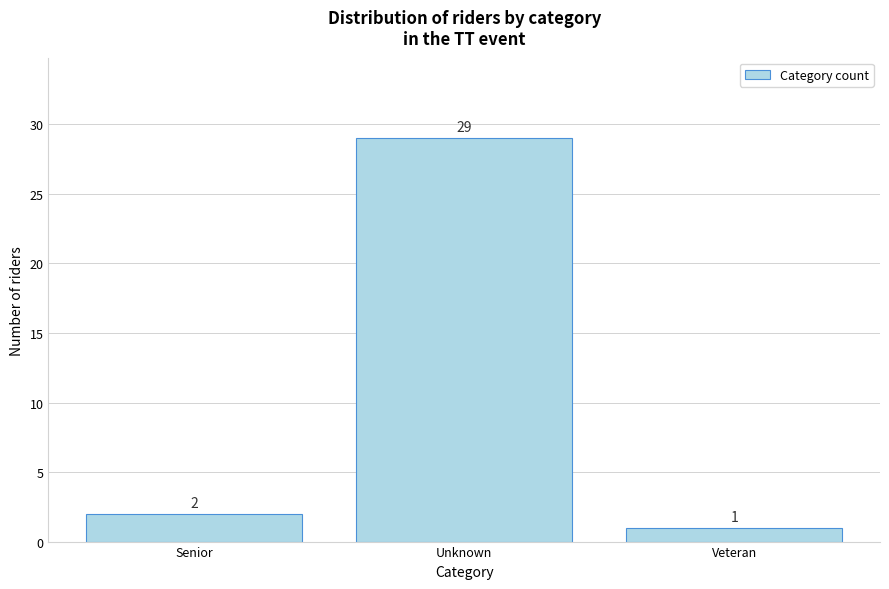

Reading left to right, extract all data points from this chart.

Senior=2	Unknown=29	Veteran=1